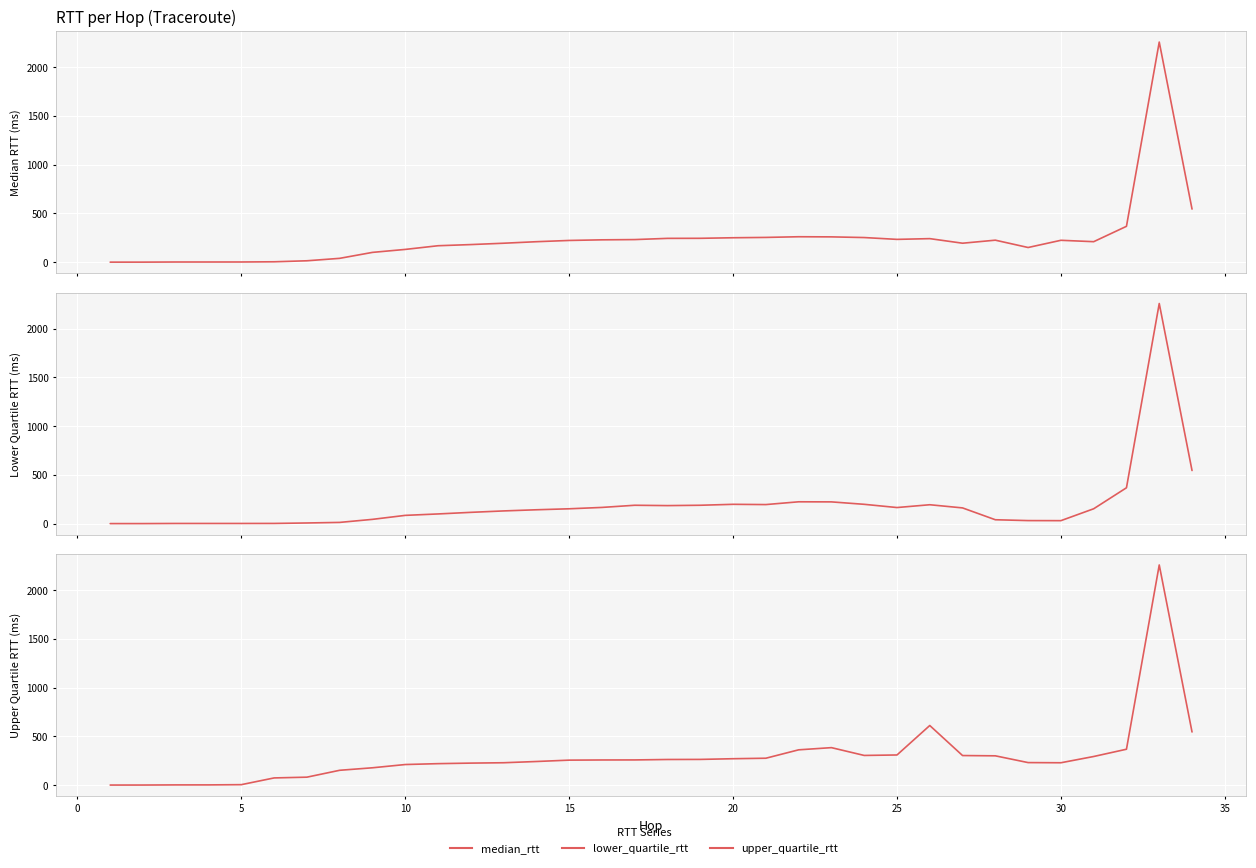

What is the difference between the maximum and minimum values in the upper_quartile_rtt series?

2257.9